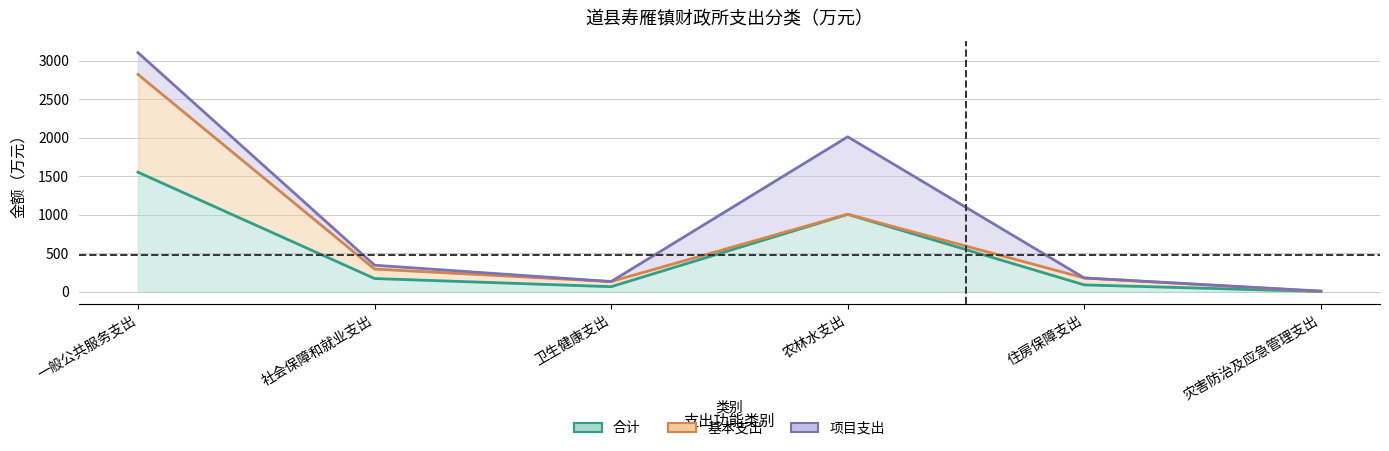

What are all the series names shown in the legend?

合计, 基本支出, 项目支出